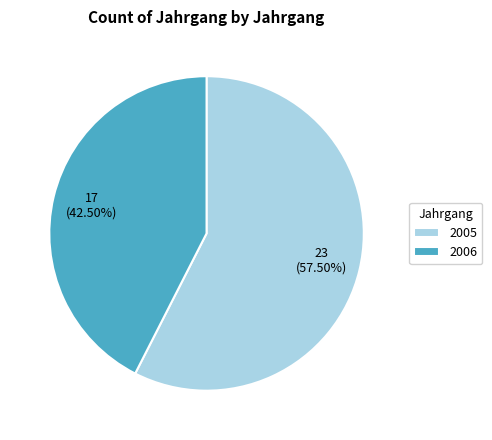

What percentage do 2005 and 2006 together represent?

100.0%